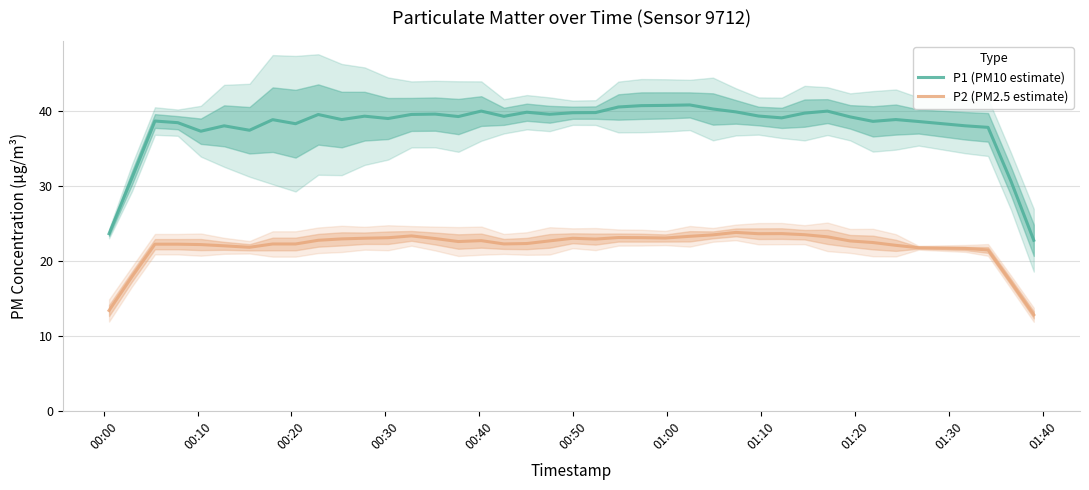

How many lines are shown in the chart?

2